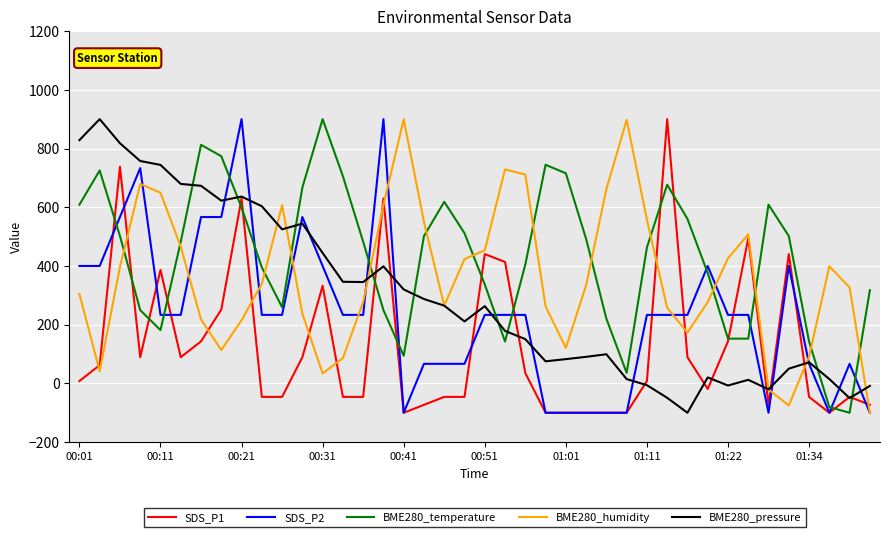

What is the maximum value shown in the chart?

900.0